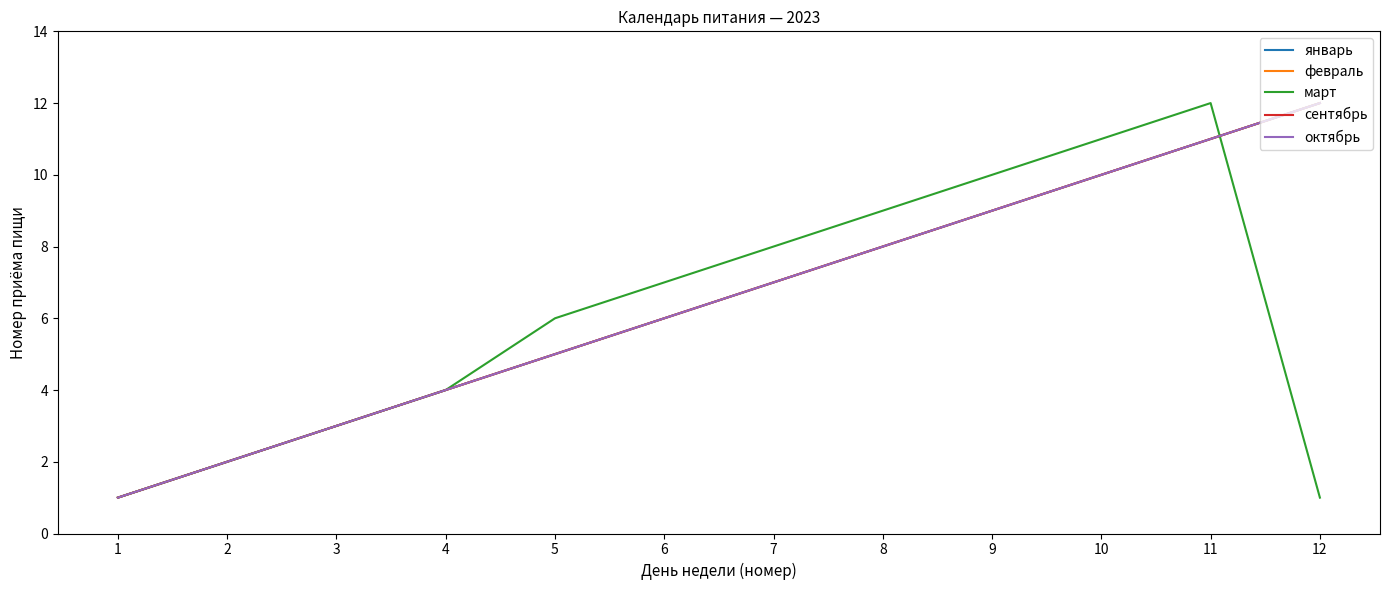

At which label is февраль closest to 6?

6